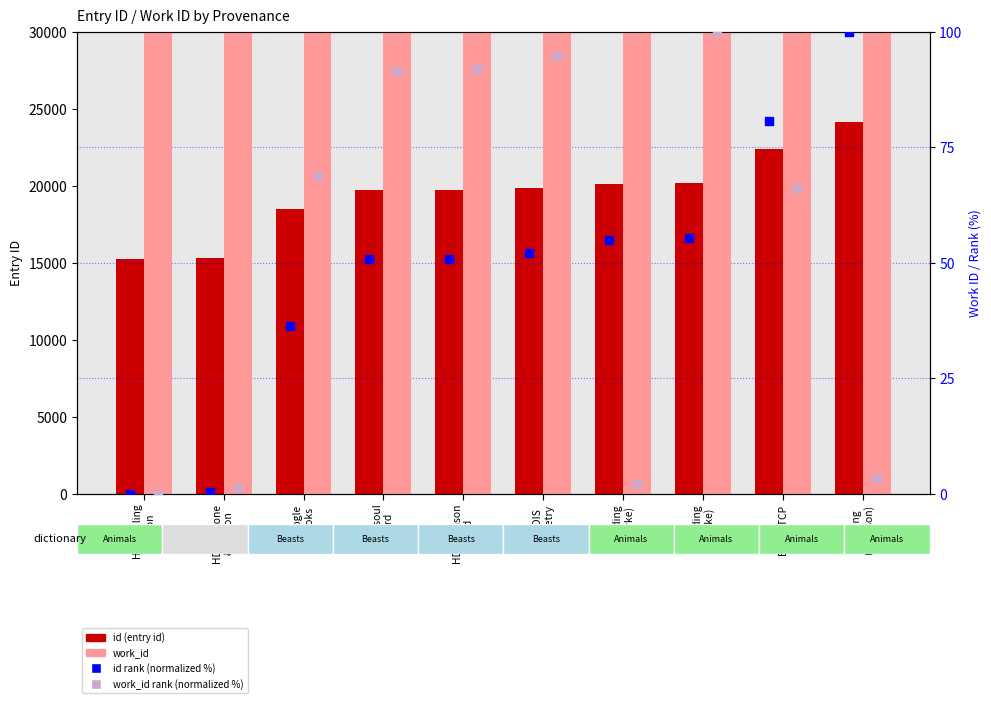

What is the total value across all series at HDIS soul
& bird?

27116.1